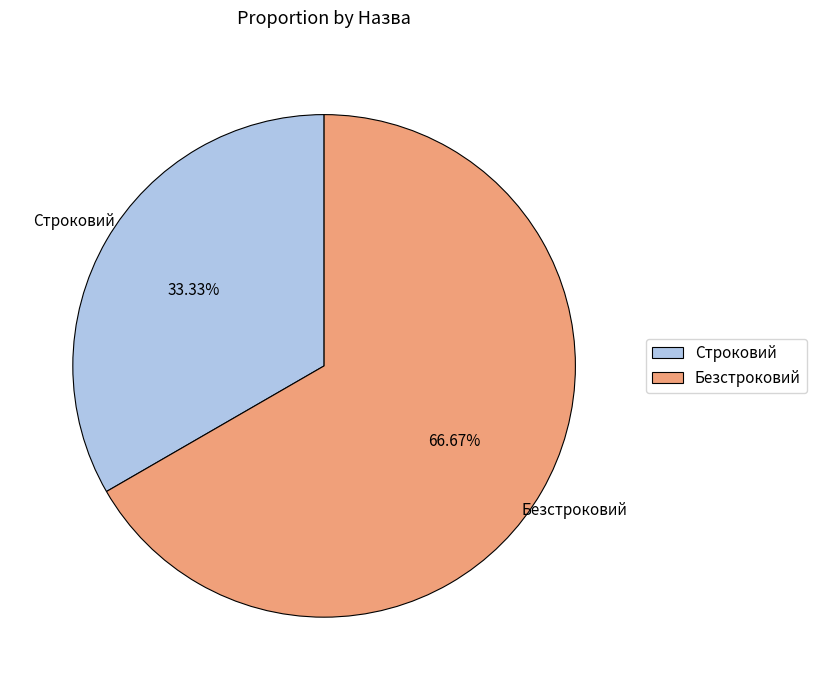

Combined, what portion of the pie is Строковий and Безстроковий?

100.0%